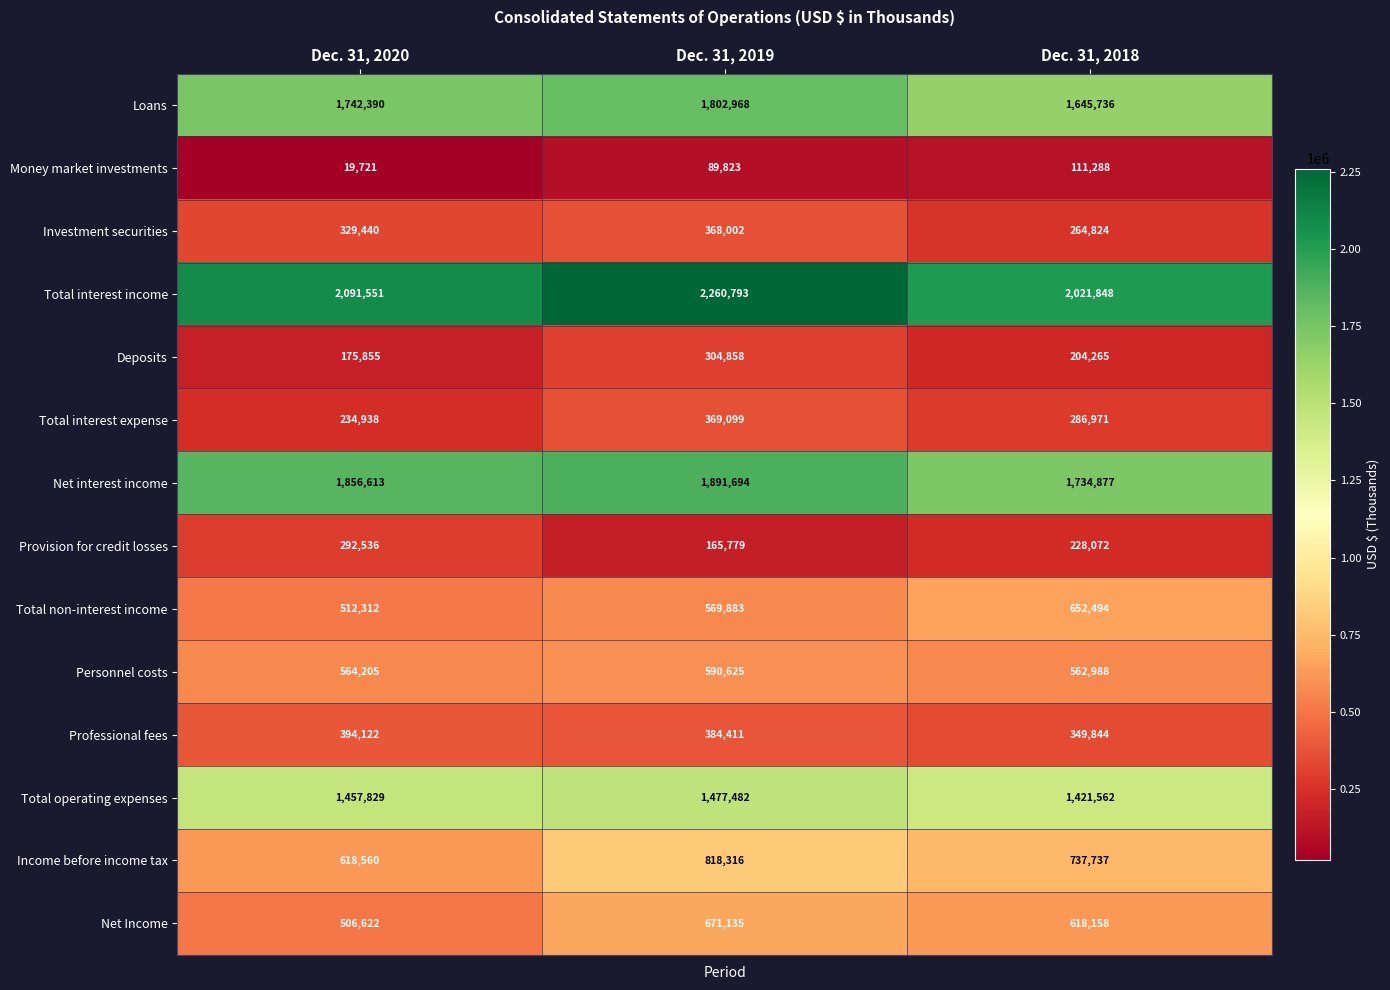

Which series changed the most between Dec. 31, 2020 and Dec. 31, 2018?

Total non-interest income